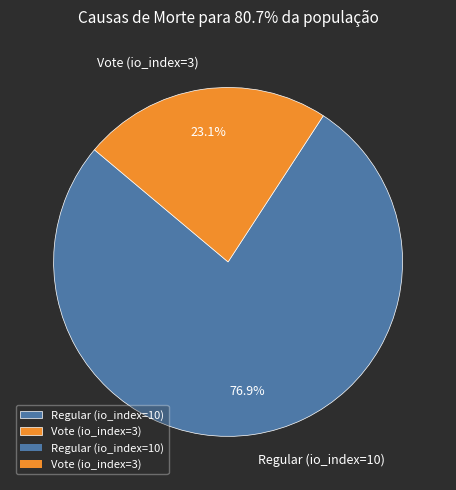

What is the majority slice?

Regular (io_index=10)